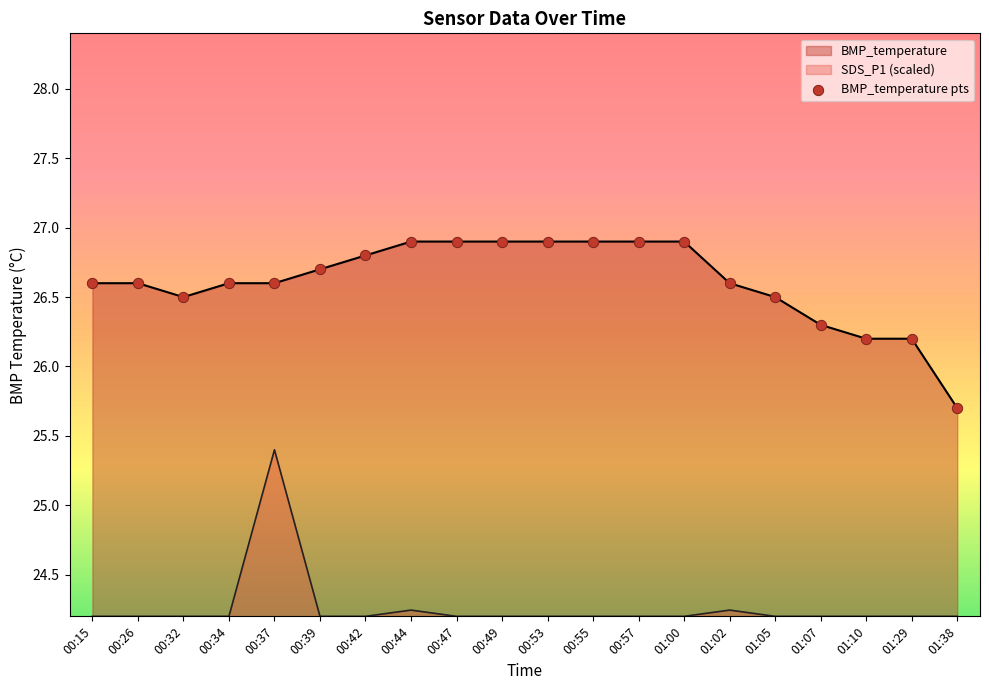

What position from the left is 00:47?

9